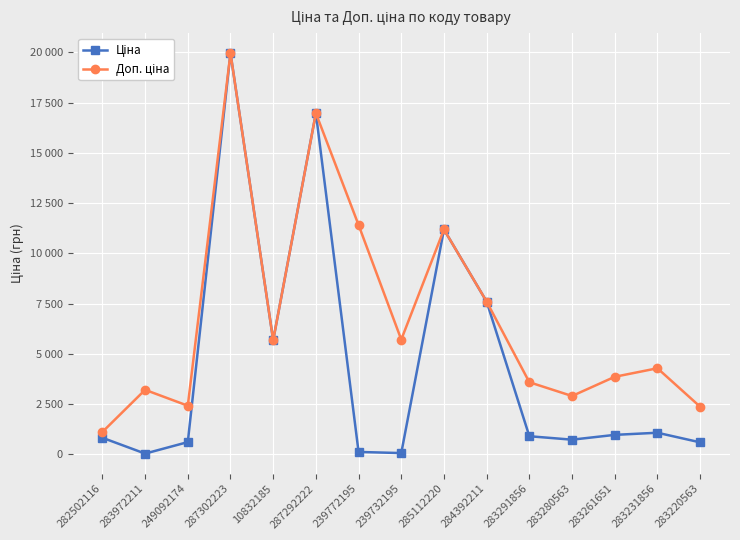

At which category is the sum across all series the highest?

287302223